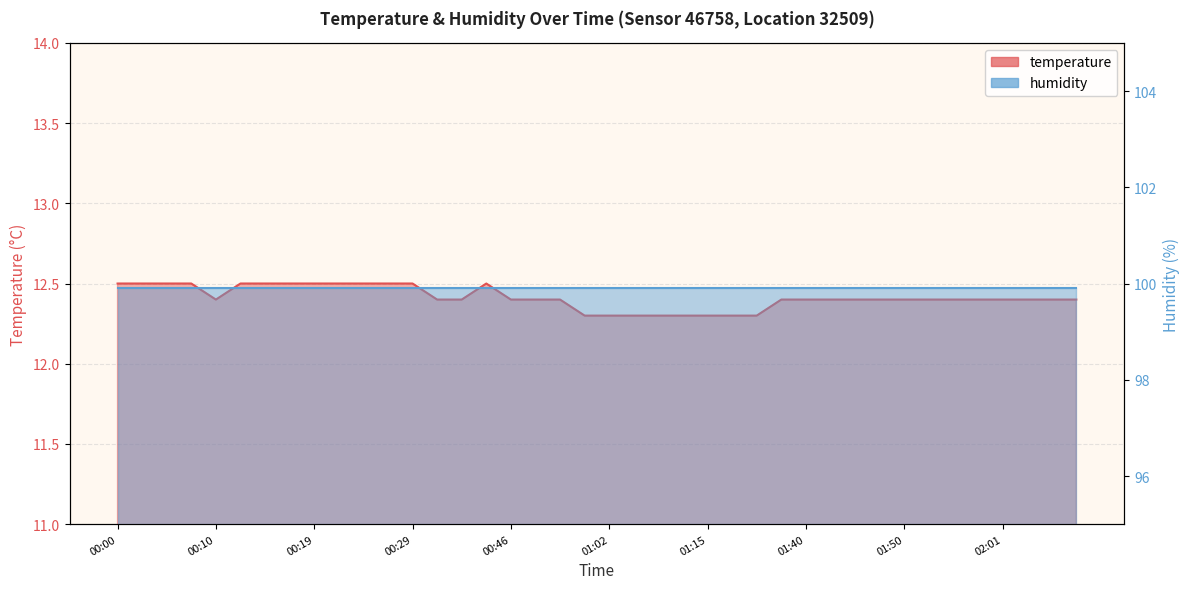

The chart shows a value of 12.4 at 01:50. True or false?

True